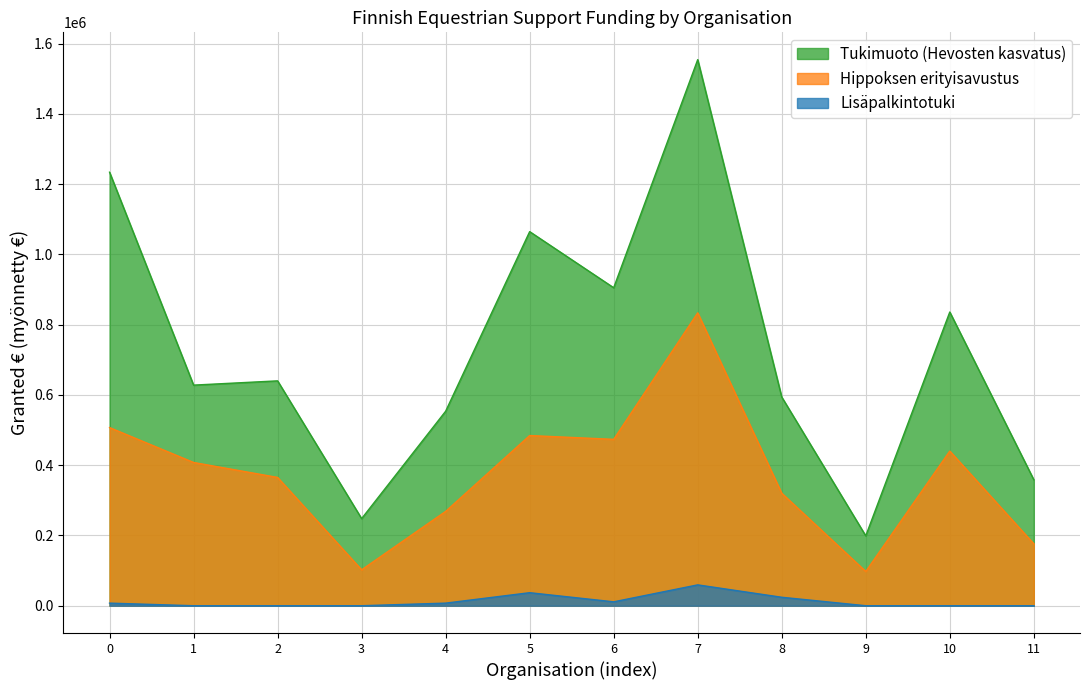

What is the difference between the maximum and minimum values in the Hippoksen erityisavustus series?

736140